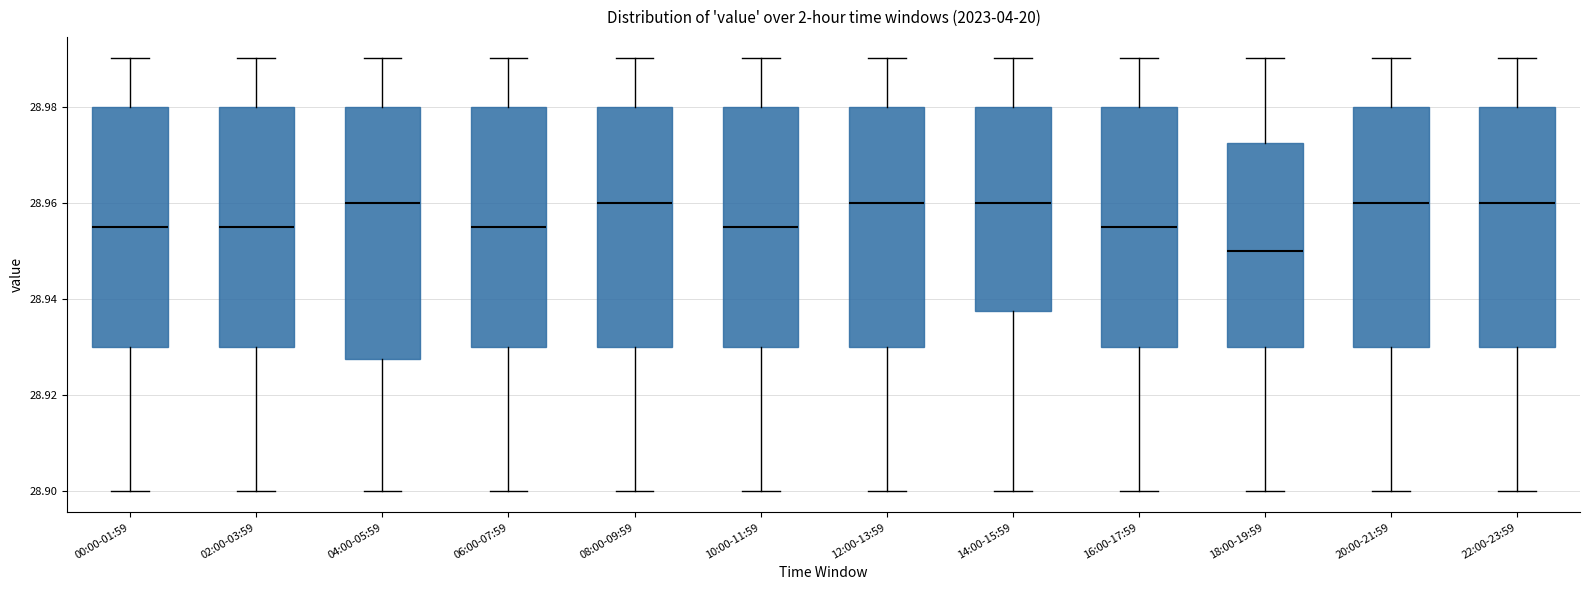

Reading left to right, read every box against the y-axis: the position of its median line, the range the box covers, and the ends of its whiskers. The values are not printed on the chart, so give them approximately, as read against the axis.

00:00-01:59: median 28.956, box 28.930 to 28.980, whiskers 28.900 to 28.990
02:00-03:59: median 28.956, box 28.930 to 28.980, whiskers 28.900 to 28.990
04:00-05:59: median 28.960, box 28.928 to 28.980, whiskers 28.900 to 28.990
06:00-07:59: median 28.956, box 28.930 to 28.980, whiskers 28.900 to 28.990
08:00-09:59: median 28.960, box 28.930 to 28.980, whiskers 28.900 to 28.990
10:00-11:59: median 28.956, box 28.930 to 28.980, whiskers 28.900 to 28.990
12:00-13:59: median 28.960, box 28.930 to 28.980, whiskers 28.900 to 28.990
14:00-15:59: median 28.960, box 28.938 to 28.980, whiskers 28.900 to 28.990
16:00-17:59: median 28.956, box 28.930 to 28.980, whiskers 28.900 to 28.990
18:00-19:59: median 28.950, box 28.930 to 28.972, whiskers 28.900 to 28.990
20:00-21:59: median 28.960, box 28.930 to 28.980, whiskers 28.900 to 28.990
22:00-23:59: median 28.960, box 28.930 to 28.980, whiskers 28.900 to 28.990